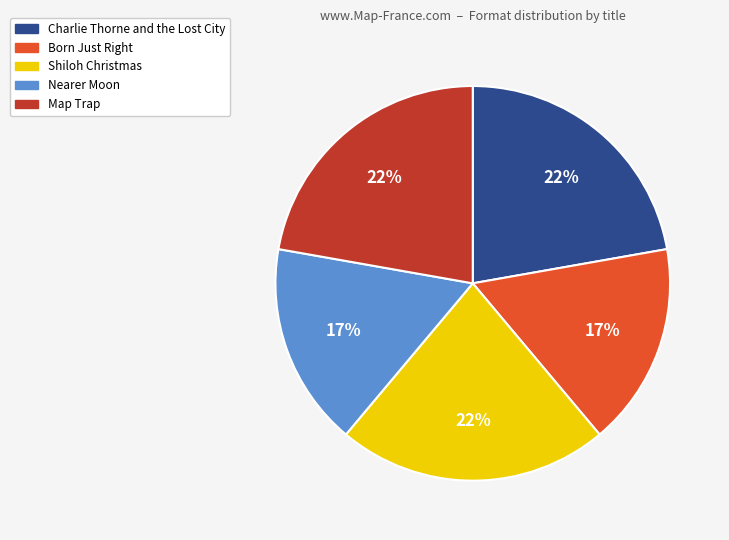

Is it true that Nearer Moon is 26% of the pie?

False